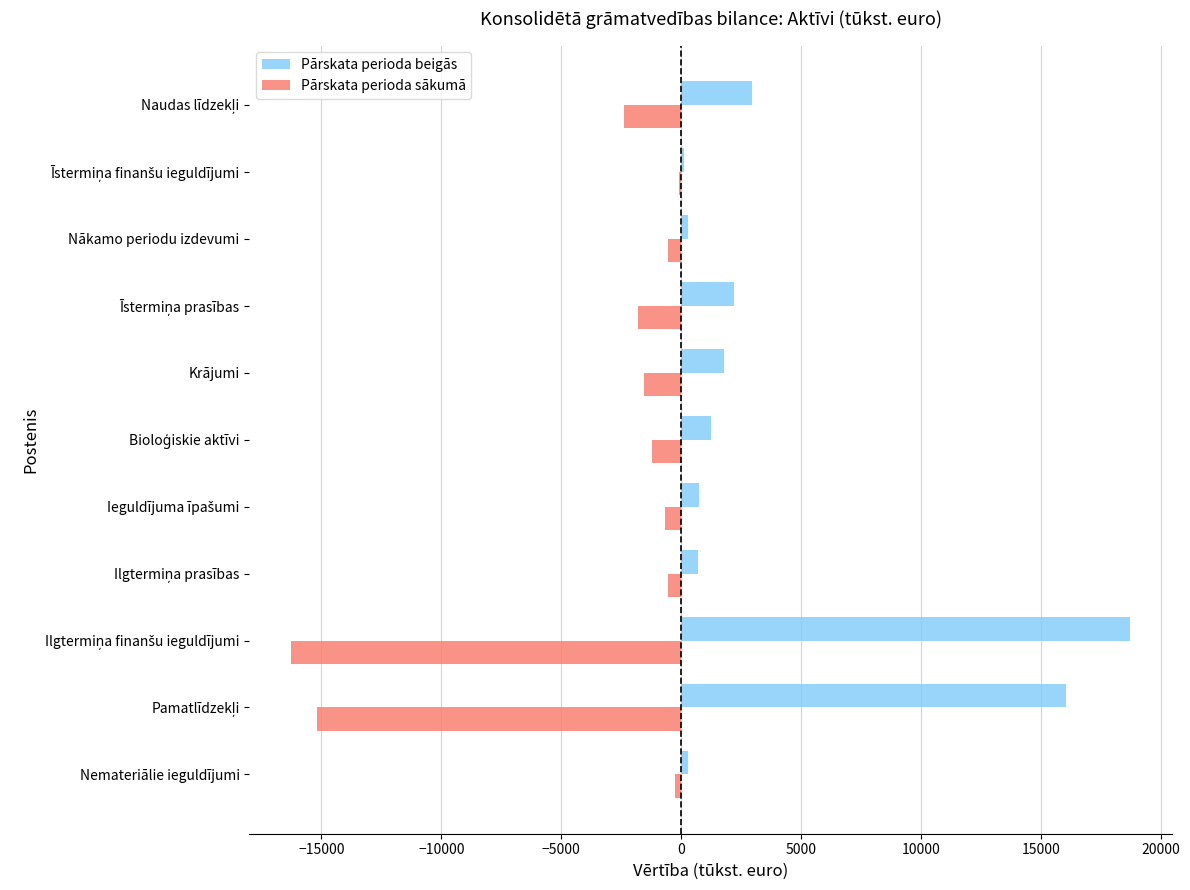

What is the sum of all Pārskata perioda beigās values?

45062.2